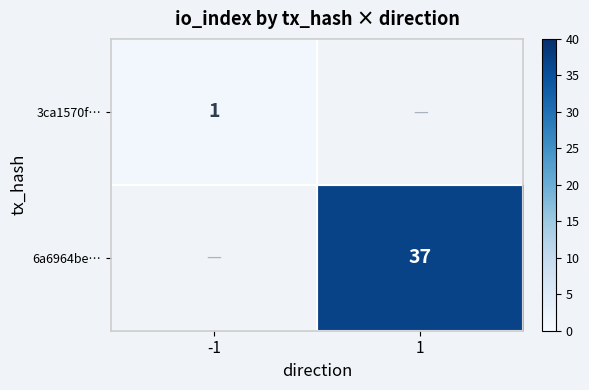

Between 1 and -1, which is larger?

-1